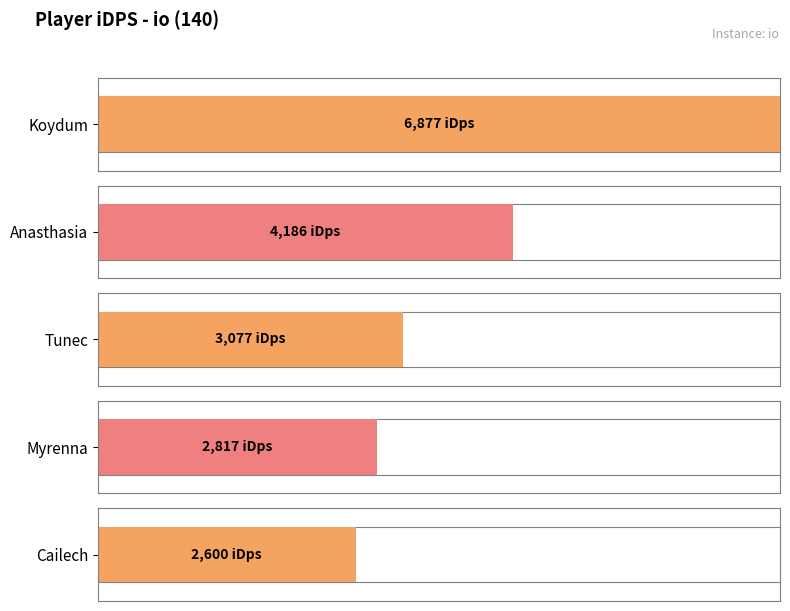

What is the change in value from Koydum to Myrenna?

-4060.6